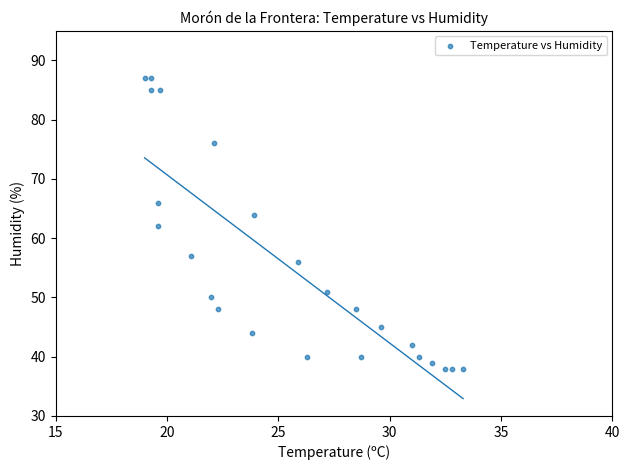

What is the range of Y values (max minus min)?

49